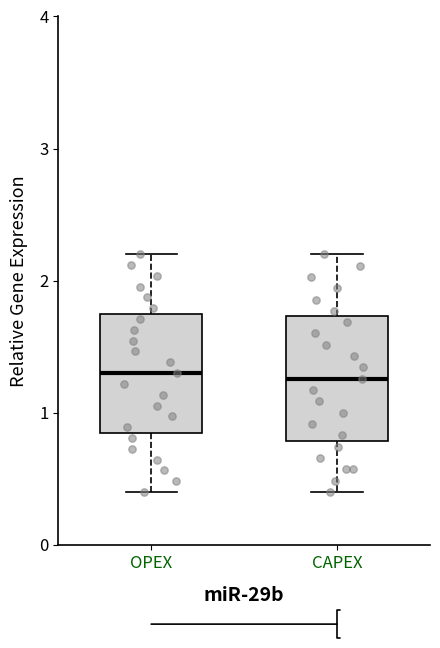

Where is the lower edge of the box for OPEX on the y-axis? The values are not printed on the chart, so give them approximately, as read against the axis.

0.9